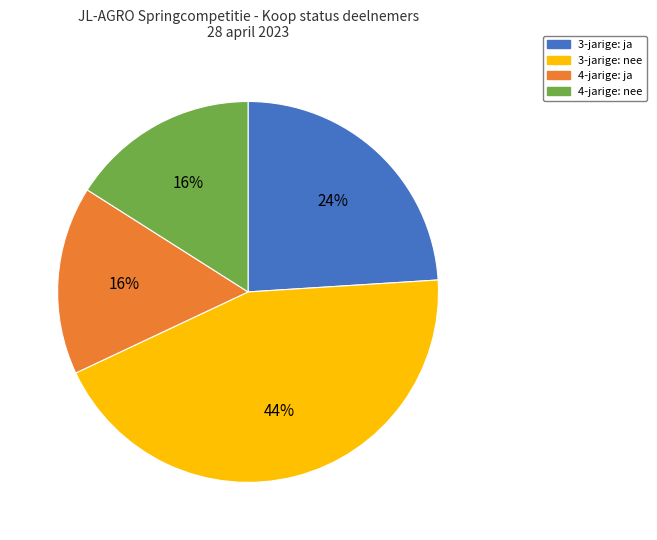

What percentage is the 3-jarige: ja slice, to the nearest percent?

24%